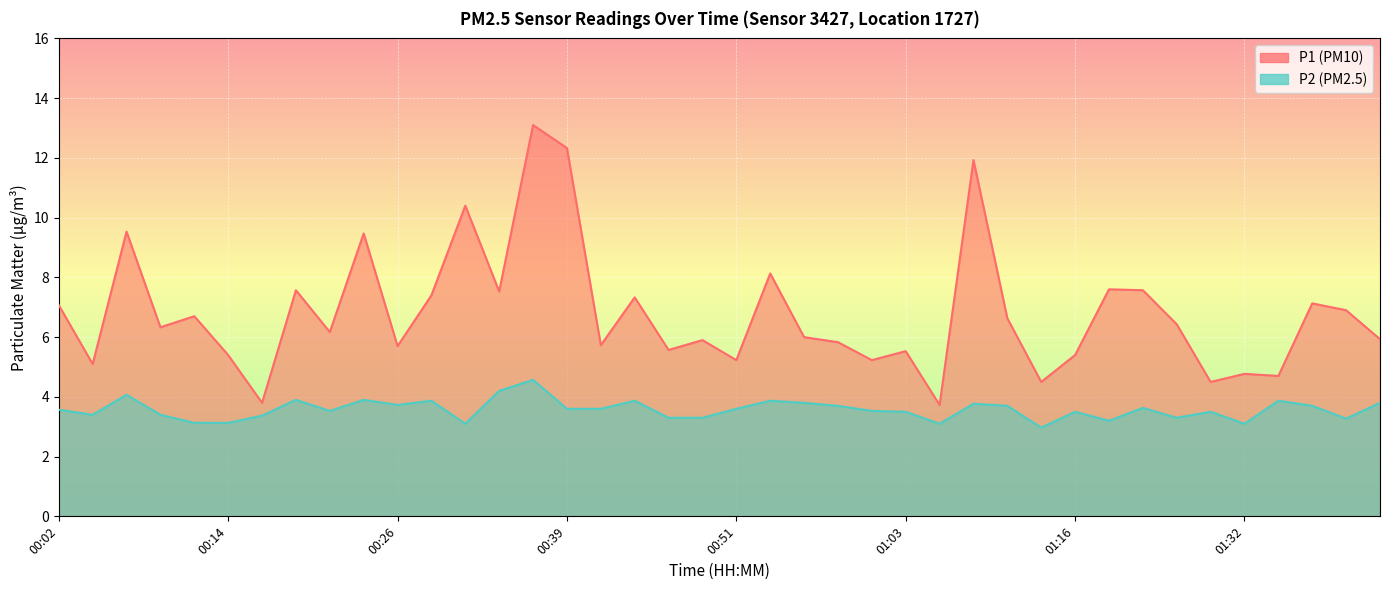

List the labels in order of P1 value, largest first.

00:36, 00:39, 01:08, 00:31, 00:07, 00:24, 00:53, 01:18, 00:19, 01:21, 00:34, 00:29, 00:44, 01:37, 00:02, 01:40, 00:12, 01:11, 01:24, 00:09, 00:21, 00:56, 01:42, 00:48, 00:58, 00:41, 00:26, 00:46, 01:03, 00:14, 01:16, 00:51, 01:01, 00:04, 01:32, 01:35, 01:14, 01:29, 00:17, 01:06